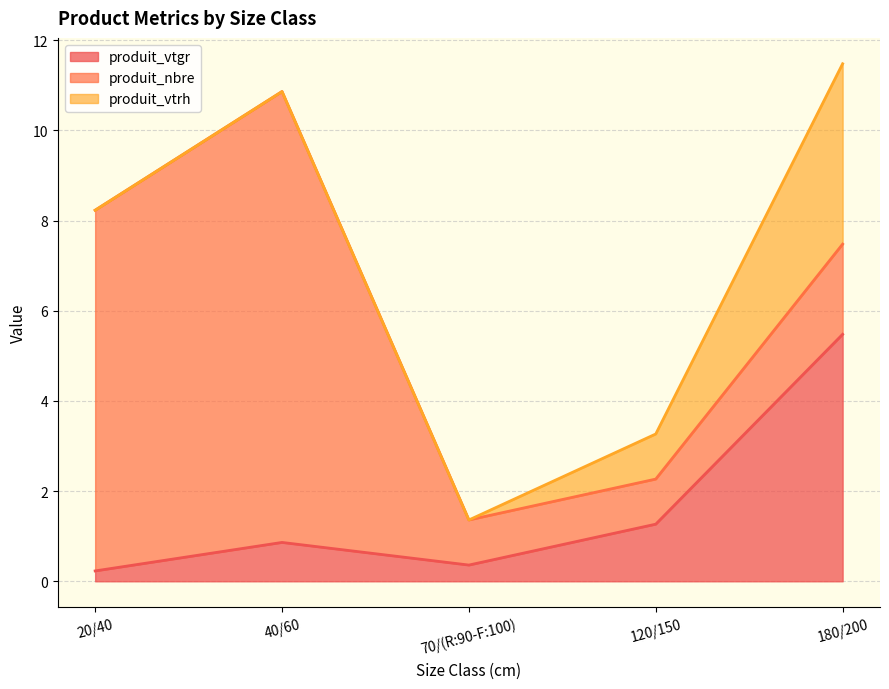

Reading right to left, transcribe all the data shown in this chart.

produit_vtgr: 180/200=5.5	120/150=1.3	70/(R:90-F:100)=0.4	40/60=0.9	20/40=0.2
produit_nbre: 180/200=2.0	120/150=1.0	70/(R:90-F:100)=1.0	40/60=10.0	20/40=8.0
produit_vtrh: 180/200=4.0	120/150=1.0	70/(R:90-F:100)=0.0	40/60=0.0	20/40=0.0